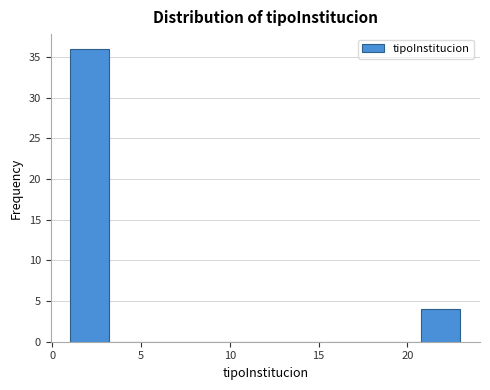

What is the height of the bar covering 20.8 to 23.0 on the x-axis? Neither the bar edges nor the heights are printed on the chart, so give them approximately, as read against the axes.

4